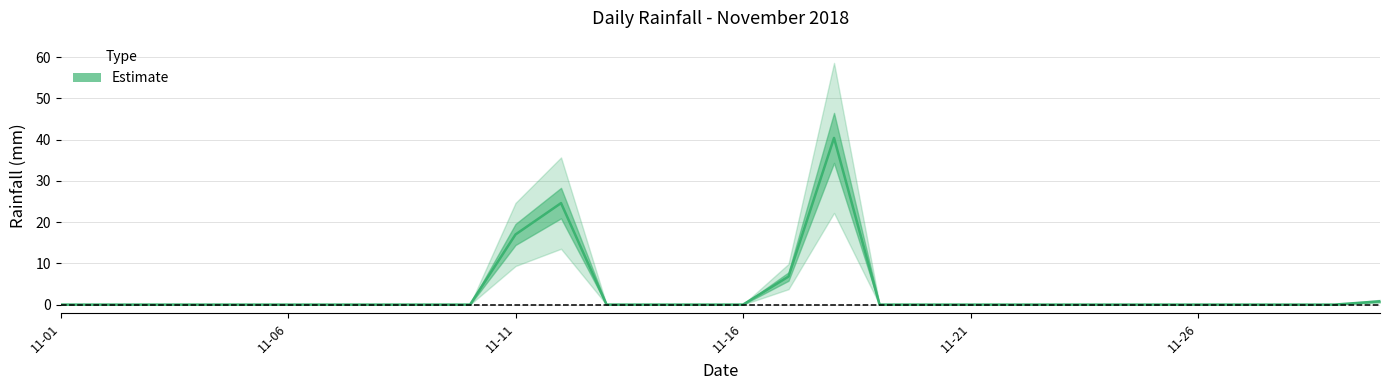

What is the difference between the maximum and minimum values?

40.4